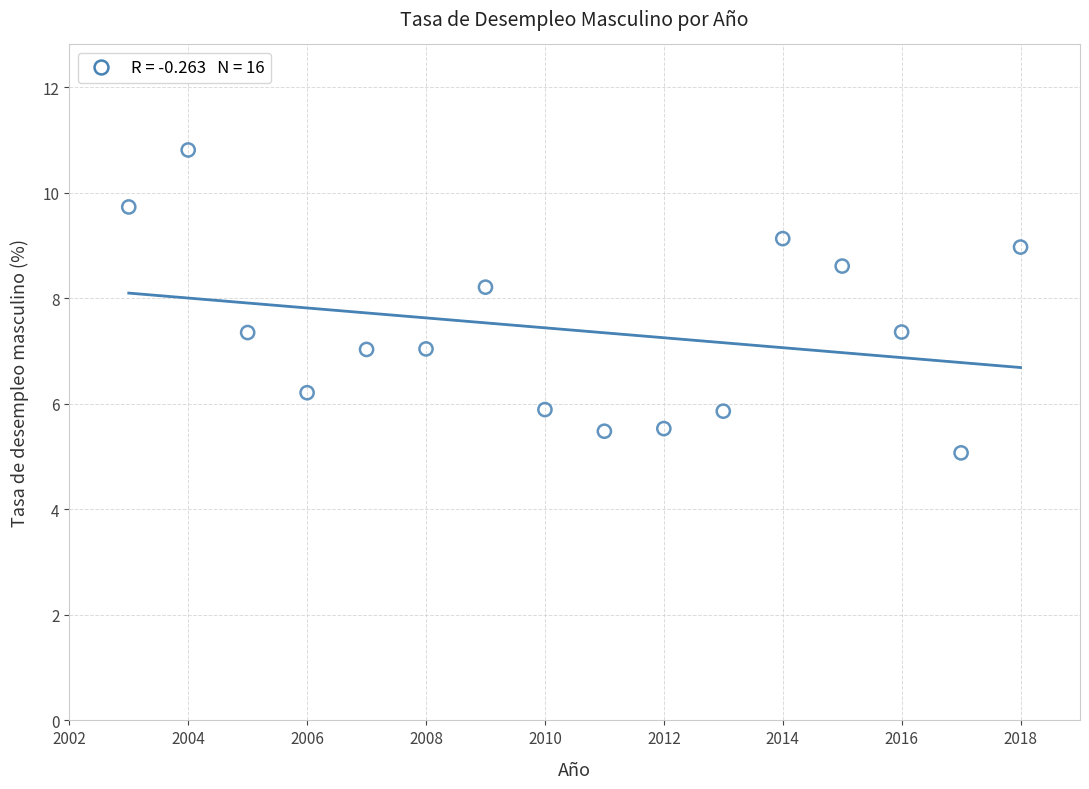

What is the range of Y values (max minus min)?

5.7